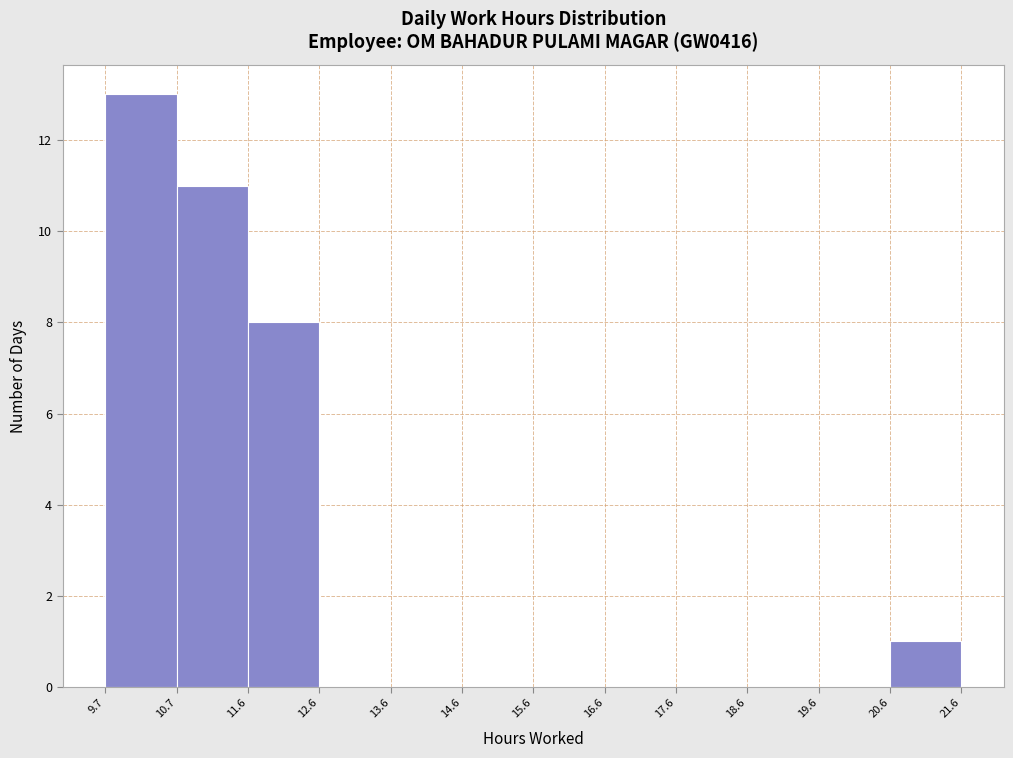

Reading left to right, list every bar in this chart as the range it spans on the x-axis followed by its height. The values are not printed on the chart, so give them approximately, as read against the axis.

9.7 to 10.7: 13
10.7 to 11.6: 11
11.6 to 12.6: 8
12.6 to 13.6: 0
13.6 to 14.6: 0
14.6 to 15.6: 0
15.6 to 16.6: 0
16.6 to 17.6: 0
17.6 to 18.6: 0
18.6 to 19.6: 0
19.6 to 20.6: 0
20.6 to 21.6: 1